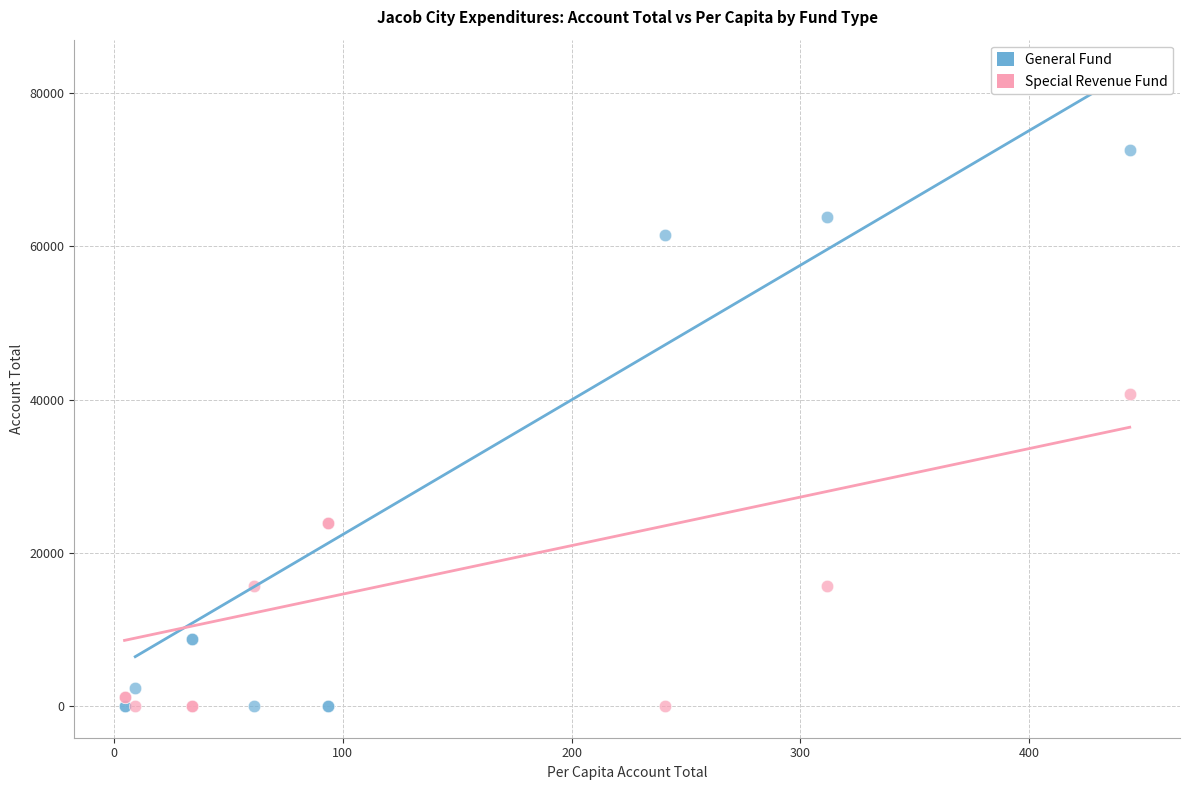

Which series has the widest spread of Y values?

General Fund